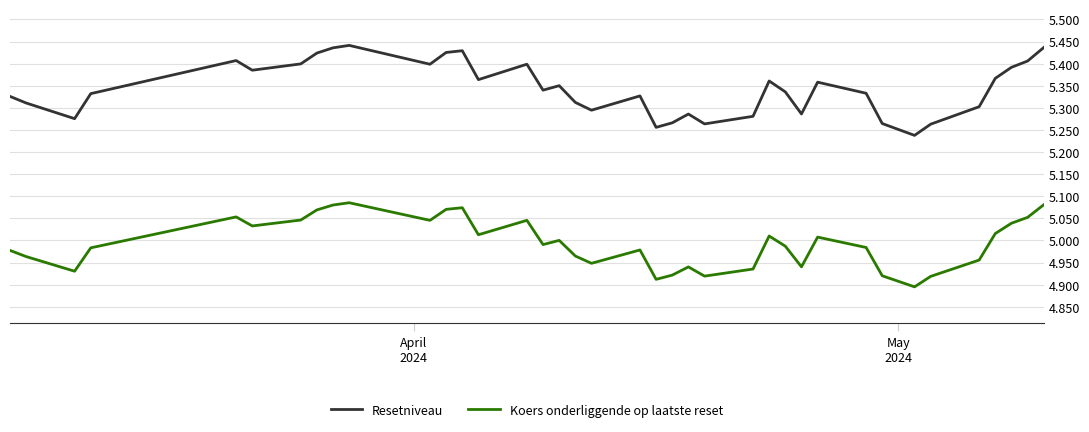

List the series in order of their peak value, lowest first.

Koers onderliggende op laatste reset, Resetniveau